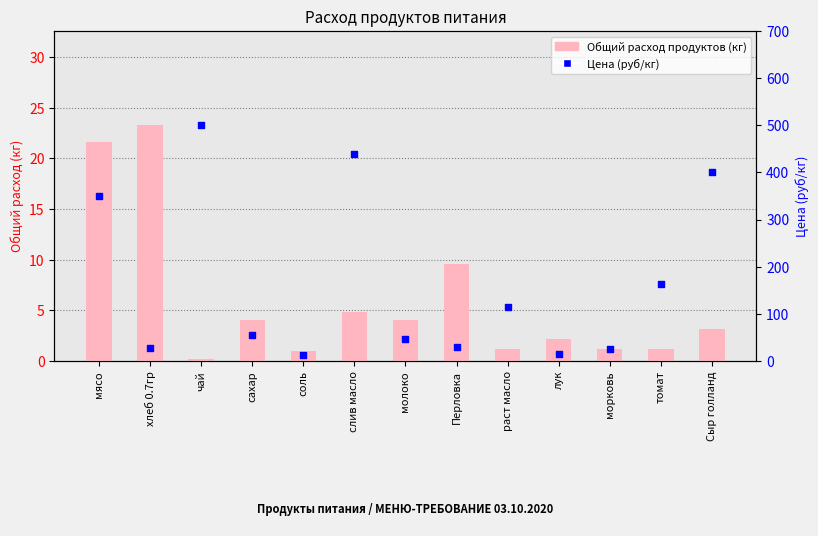

Is the value of Цена (руб/кг) at мясо greater than the value of Общий расход продуктов (кг) at раст масло?

Yes